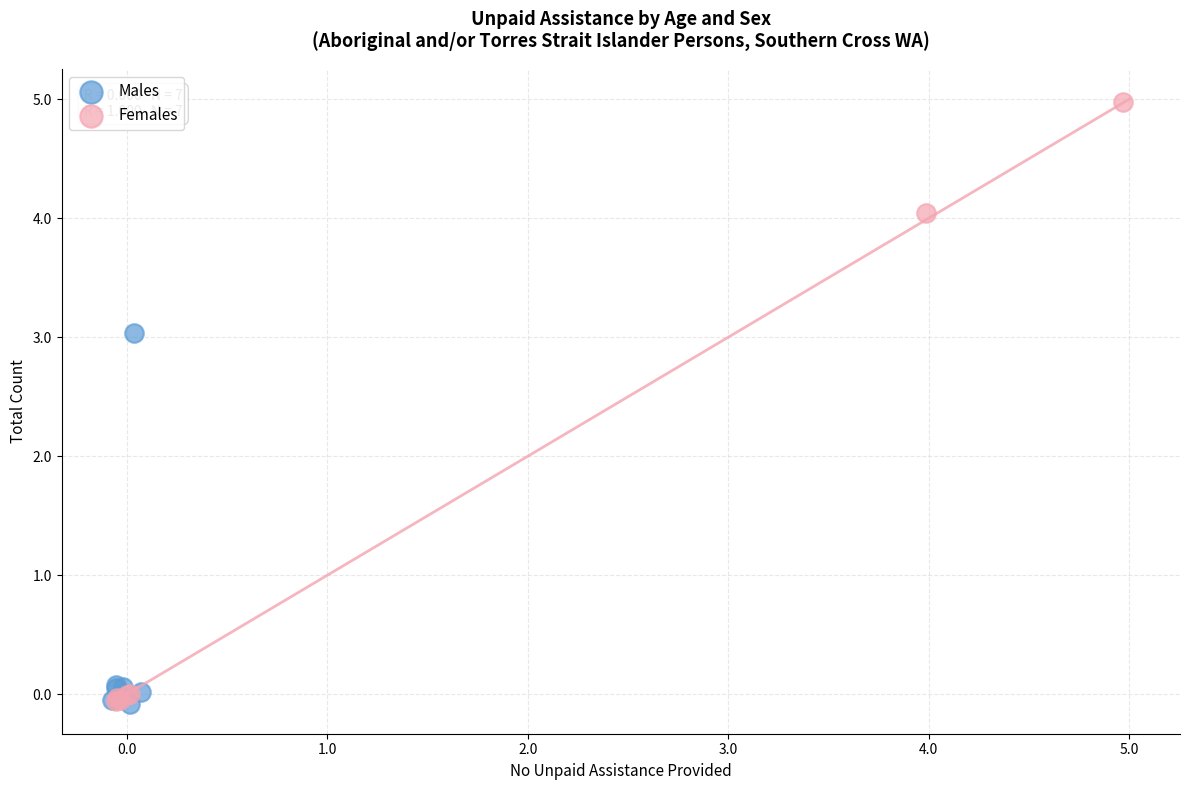

Which series contains the highest Y value?

Females